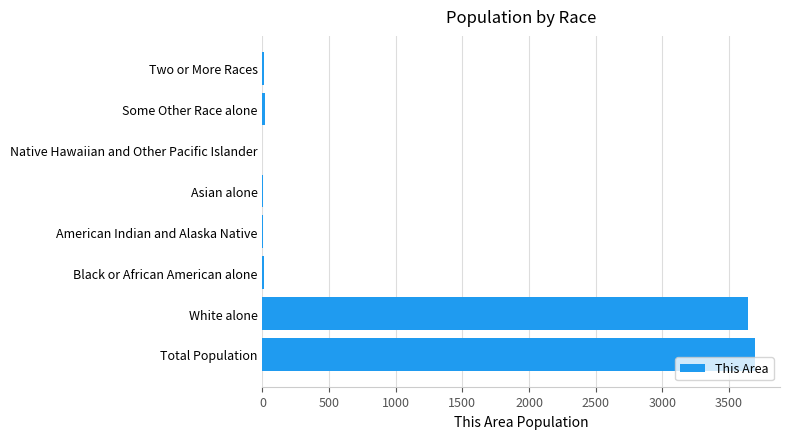

What is the sum of all values?

7396